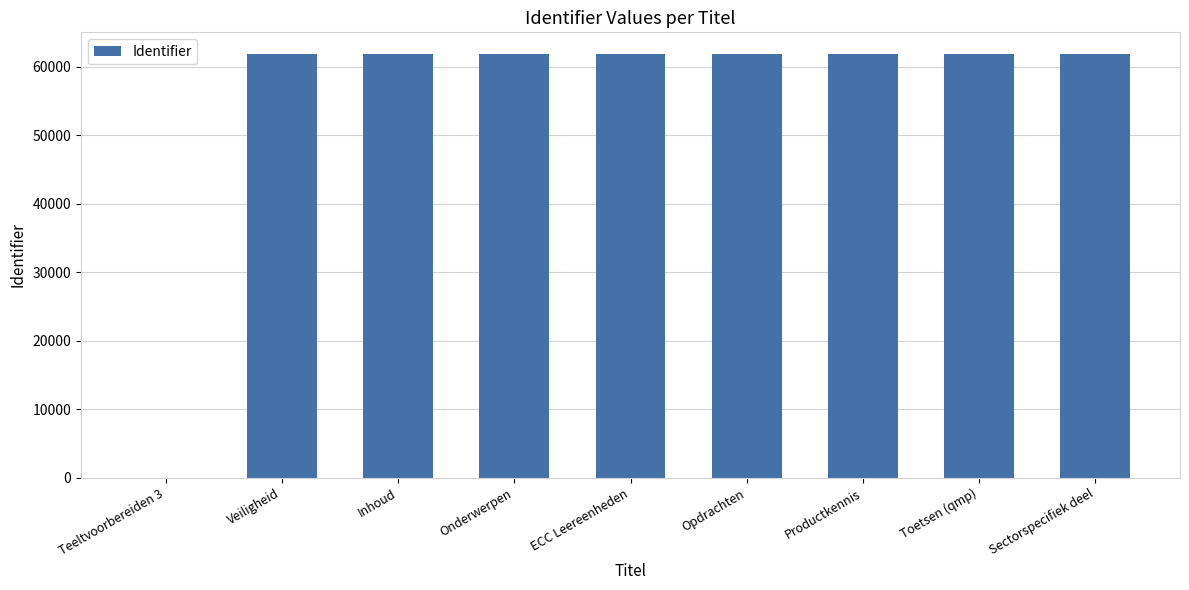

What is the greatest value displayed?

61918